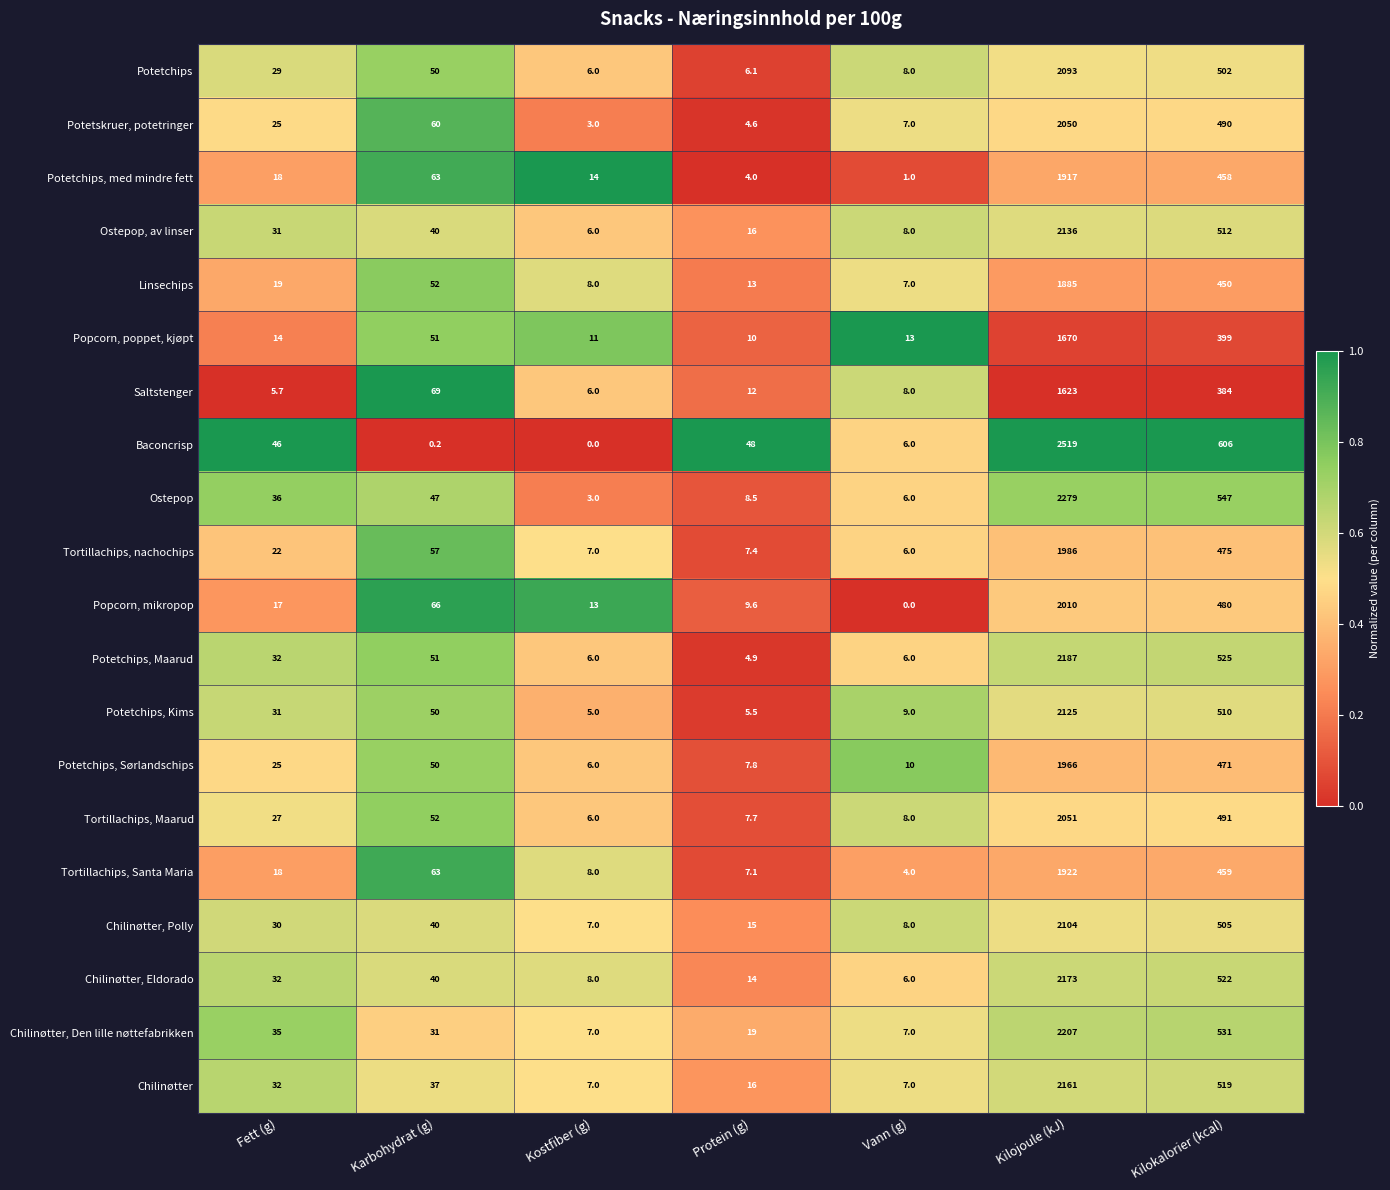

Count the number of categories in the chart.

7